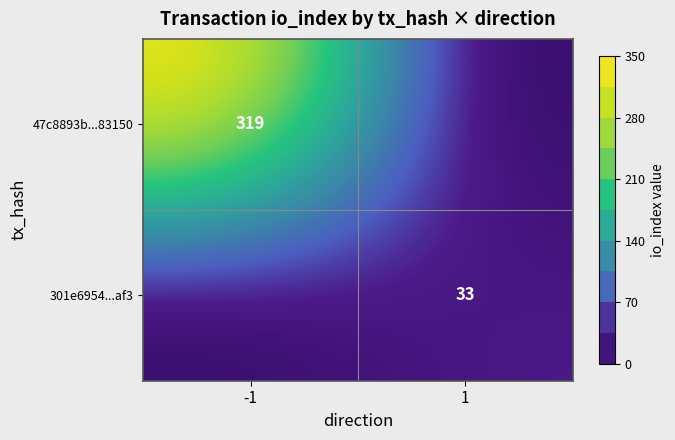

Is it true that 47c8893b8b74f36d9a804421b01b274c9083150 equals 319 at io_index?

True